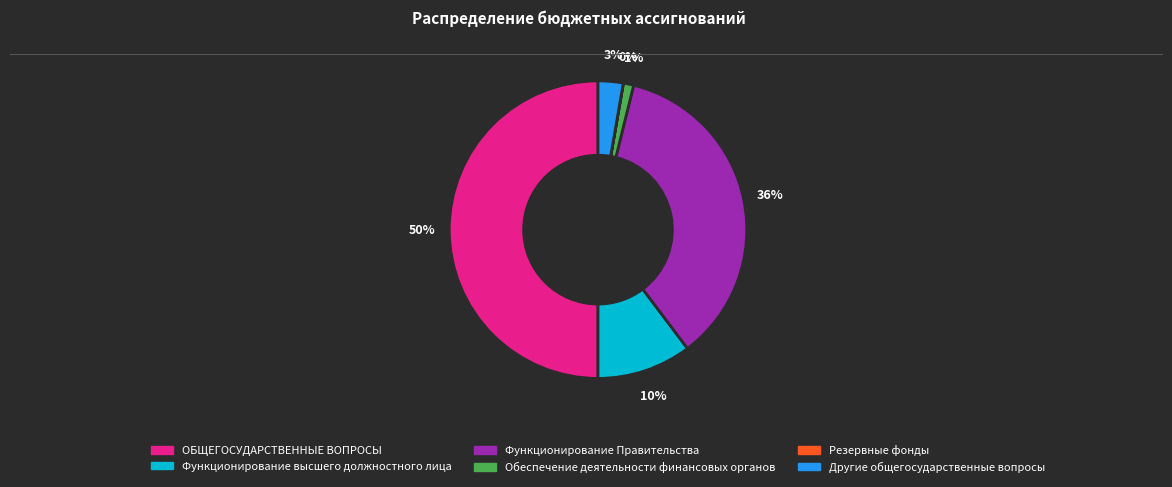

Which category has the biggest portion of the pie?

ОБЩЕГОСУДАРСТВЕННЫЕ ВОПРОСЫ